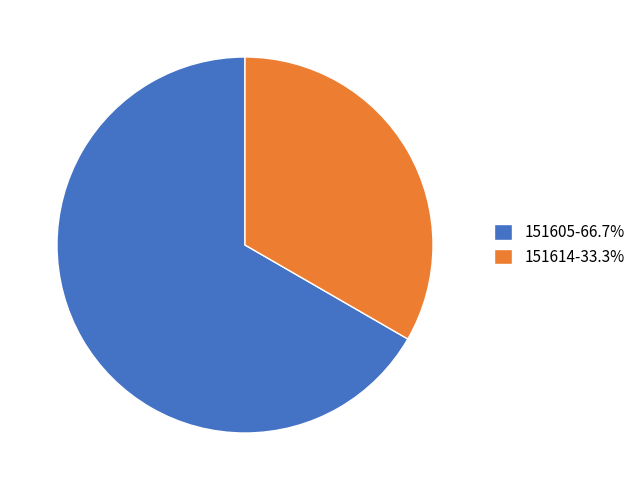

Is it true that 151605 is 74% of the pie?

False